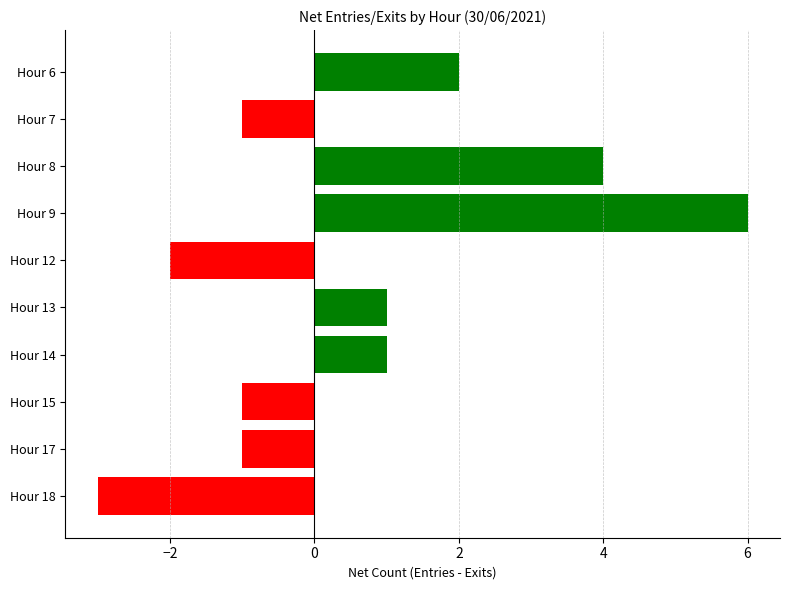

What is the change in value from Hour 7 to Hour 8?

+5